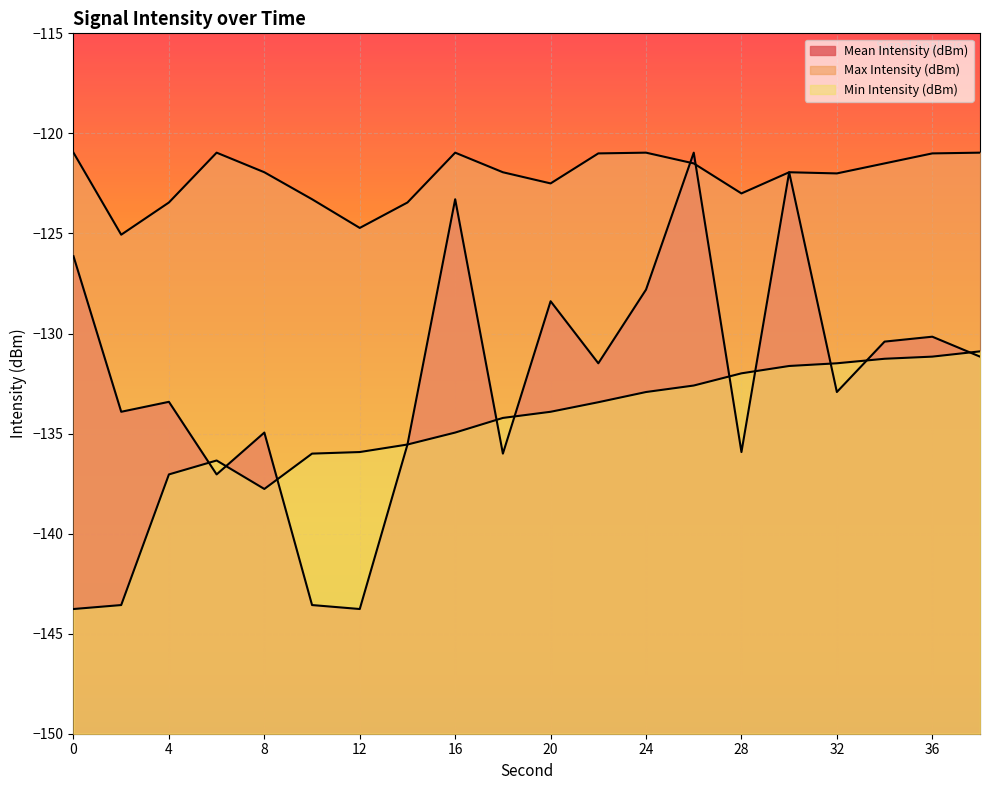

Is it true that Max Intensity (dBm) equals -123.3 at 10?

True